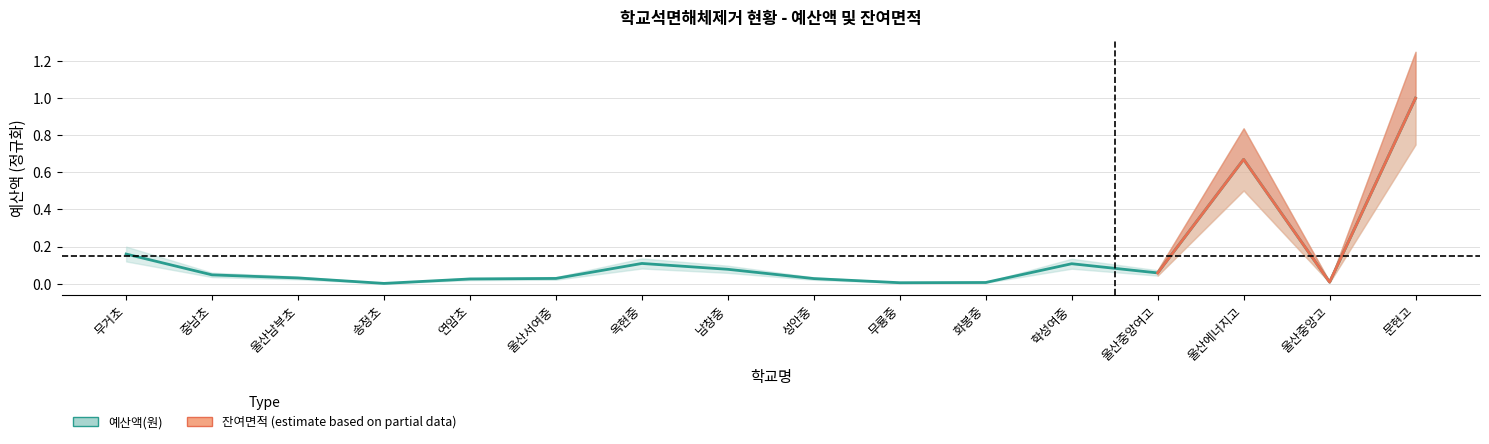

What is the sum of the values at 울산에너지고 and 남창중?

0.7